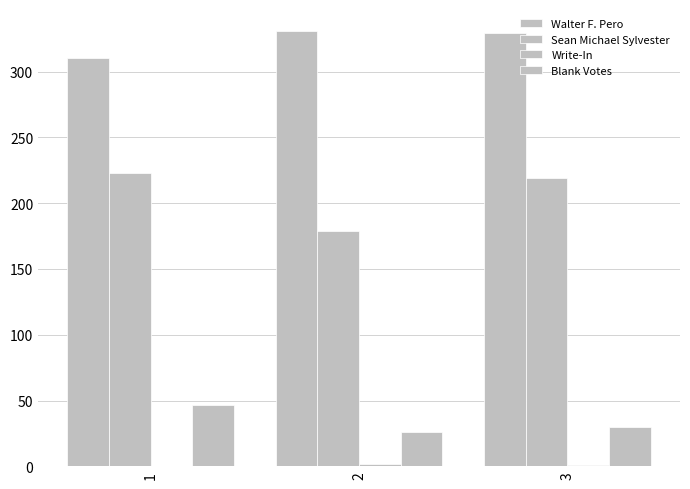

Is it true that Blank Votes equals 10 at 2?

False